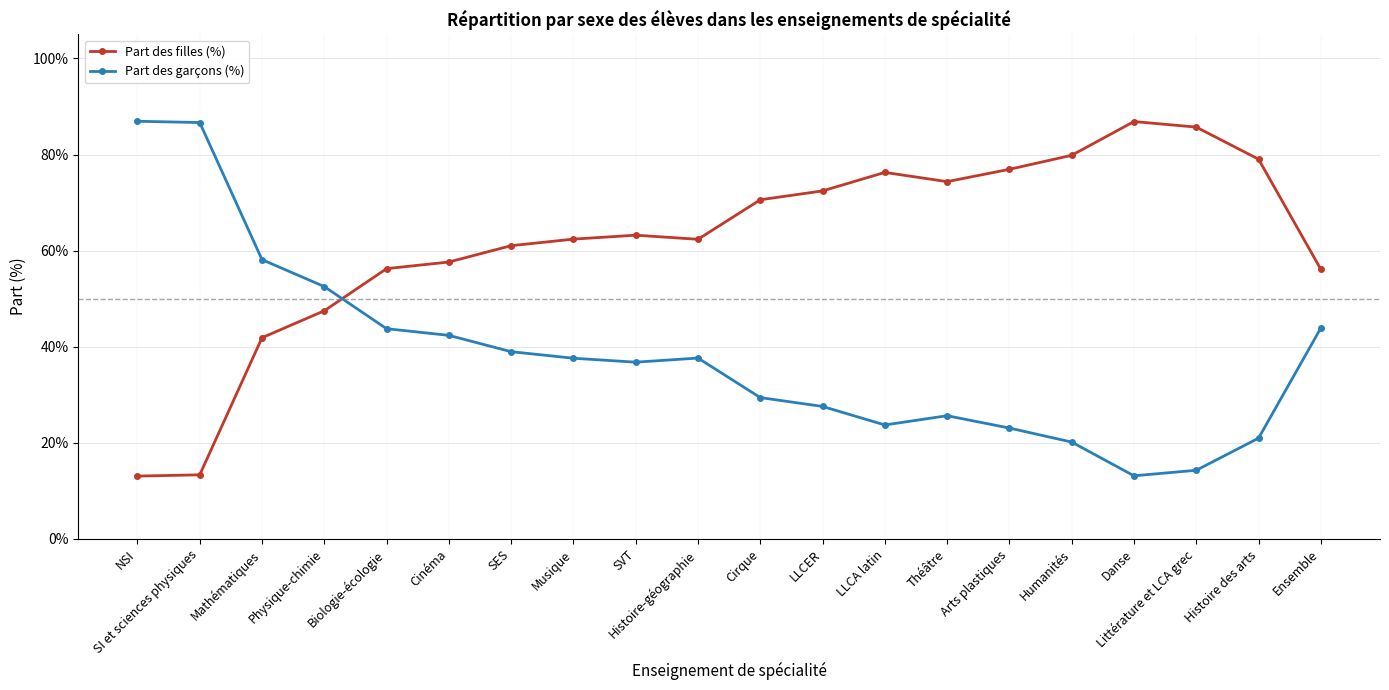

What is the difference between the second highest and minimum values in the Part des garçons (%) series?

73.5